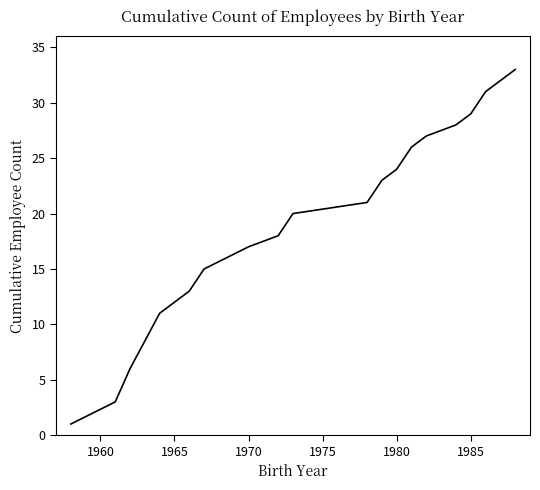

How many lines are shown in the chart?

1